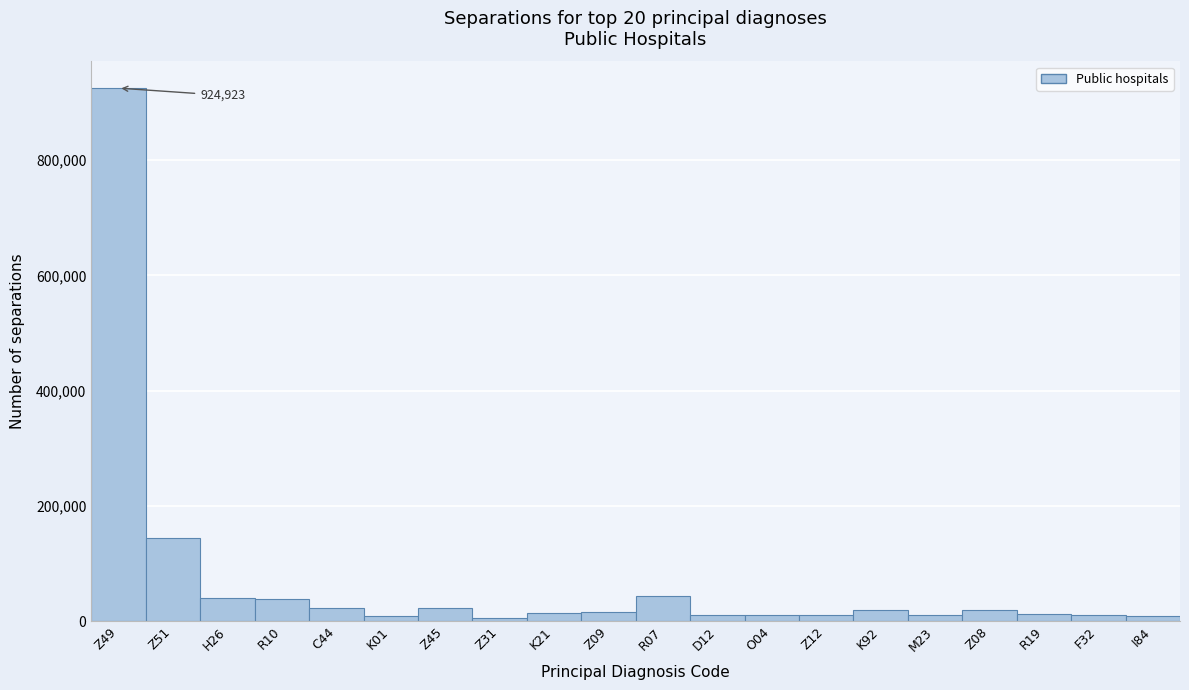

What is the label of the 3rd bar from the left?

H26